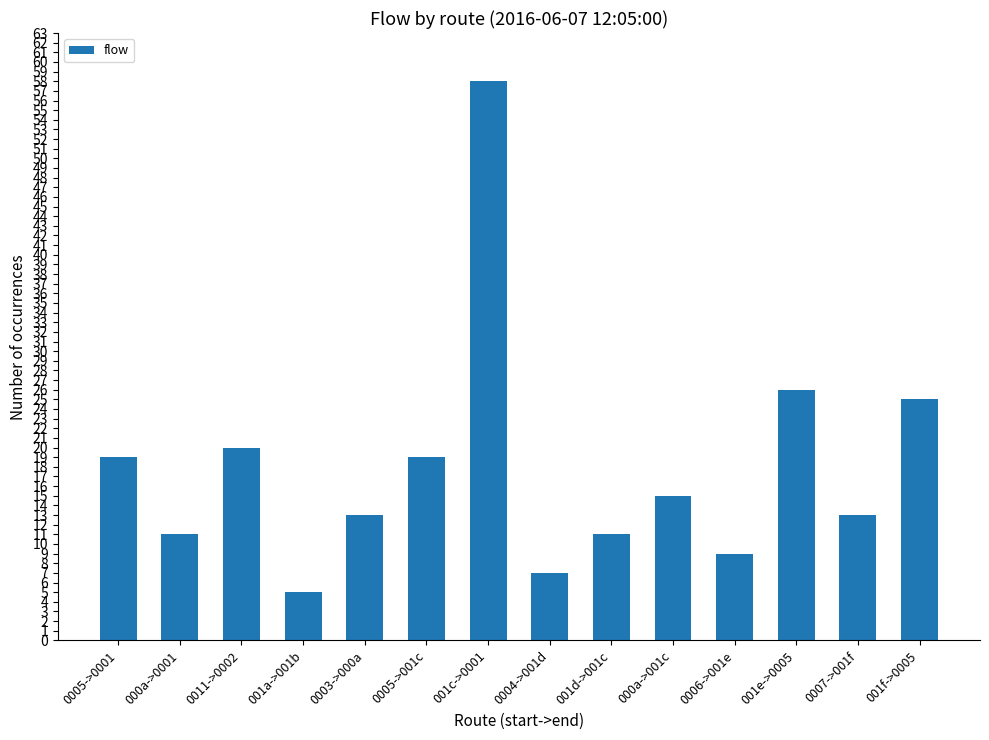

Reading left to right, what are all the values shown in this chart?

0005->0001=19	000a->0001=11	0011->0002=20	001a->001b=5	0003->000a=13	0005->001c=19	001c->0001=58	0004->001d=7	001d->001c=11	000a->001c=15	0006->001e=9	001e->0005=26	0007->001f=13	001f->0005=25